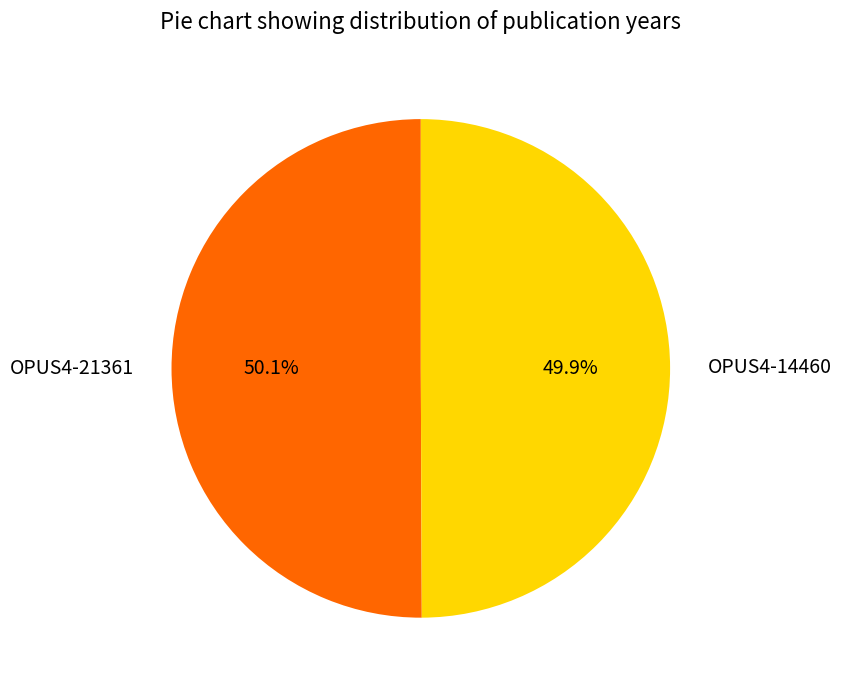

To the nearest percent, what percentage of the pie is OPUS4-21361?

50%